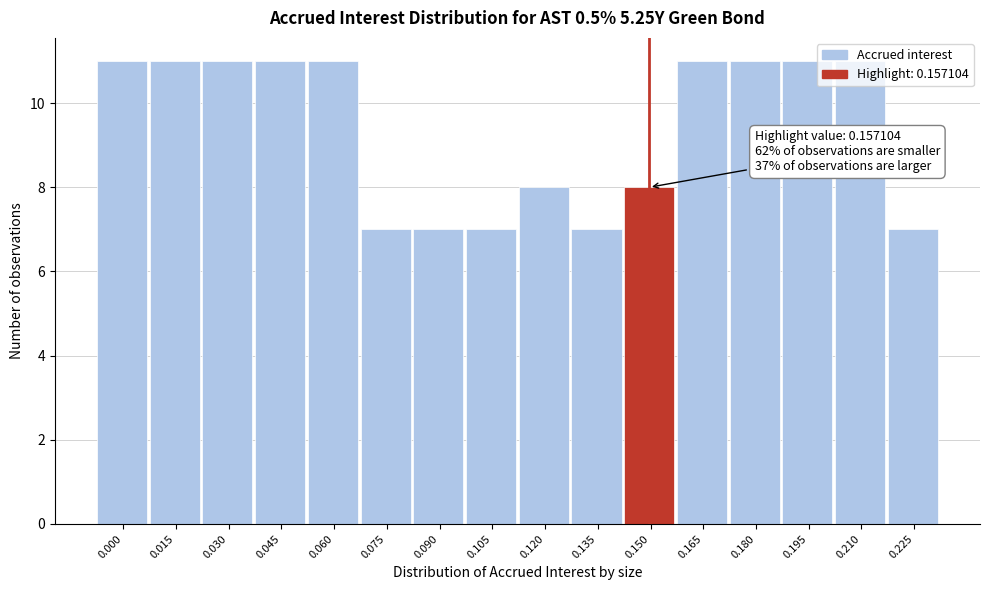

What is the sum of all values?

150